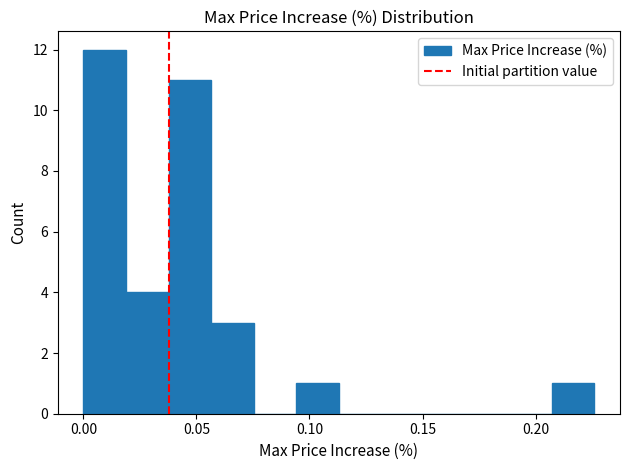

Around what value on the x-axis is the tallest bar? Give the approximate position of its centre, as read against the axis.

0.010